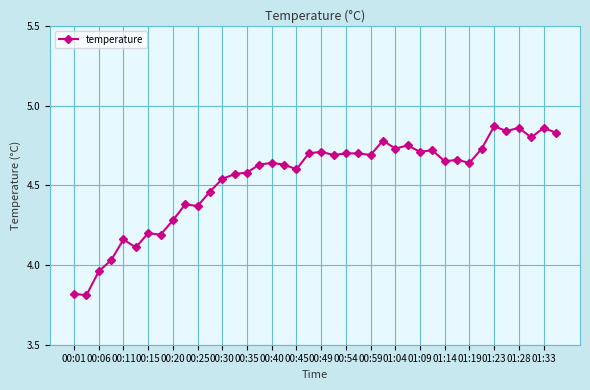

What is the difference between the second highest and second lowest values?

1.0